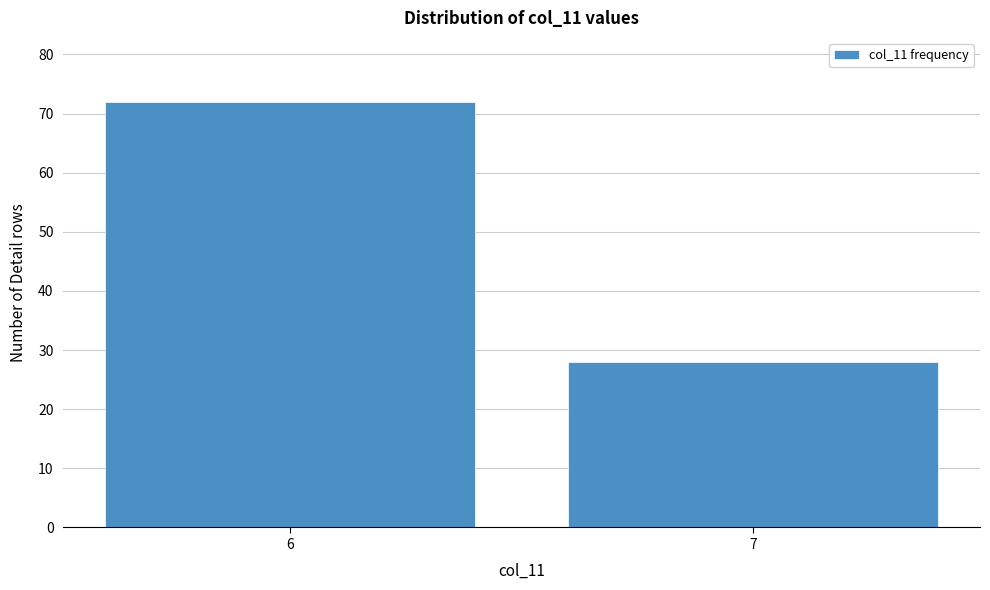

Reading right to left, what are all the values shown in this chart?

7=28	6=72